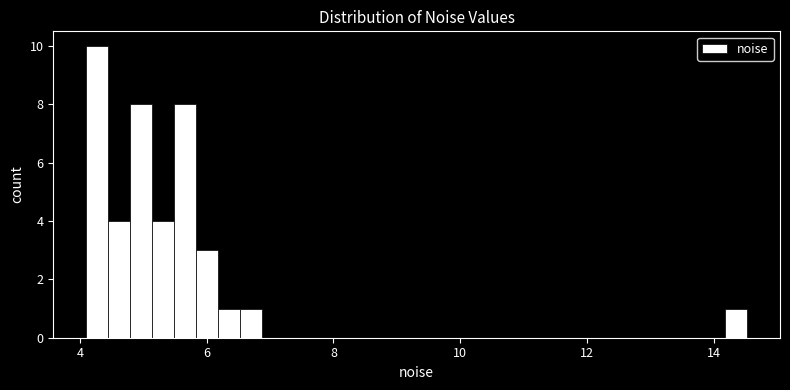

Around what value on the x-axis is the tallest bar? Give the approximate position of its centre, as read against the axis.

4.2